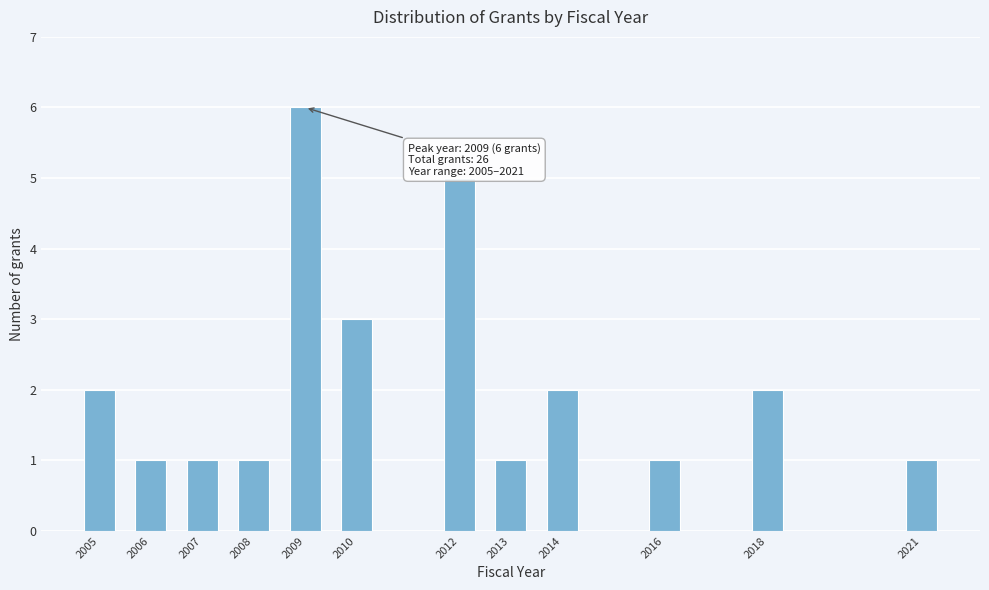

Reading left to right, what are all the values shown in this chart?

2	1	1	1	6	3	5	1	2	1	2	1